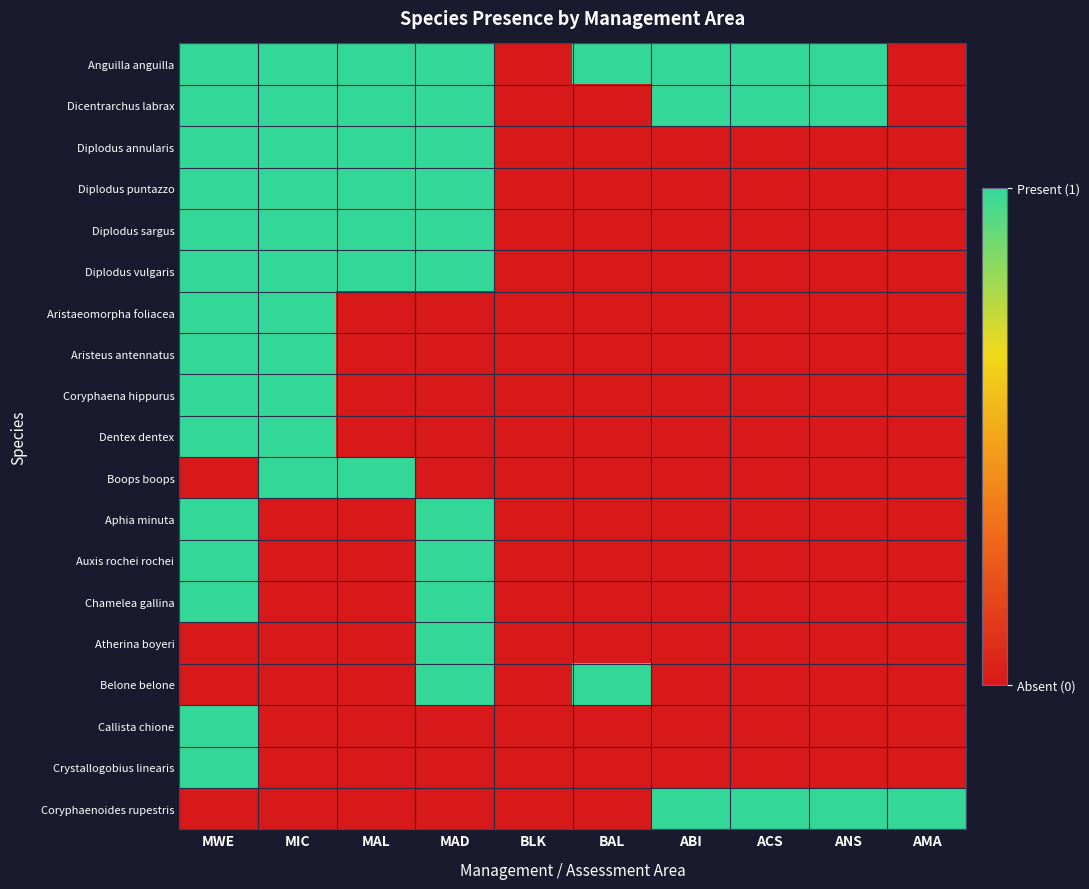

Reading right to left, transcribe all the data shown in this chart.

Anguilla anguilla: AMA=0	ANS=1	ACS=1	ABI=1	BAL=1	BLK=0	MAD=1	MAL=1	MIC=1	MWE=1
Dicentrarchus labrax: AMA=0	ANS=1	ACS=1	ABI=1	BAL=0	BLK=0	MAD=1	MAL=1	MIC=1	MWE=1
Diplodus annularis: AMA=0	ANS=0	ACS=0	ABI=0	BAL=0	BLK=0	MAD=1	MAL=1	MIC=1	MWE=1
Diplodus puntazzo: AMA=0	ANS=0	ACS=0	ABI=0	BAL=0	BLK=0	MAD=1	MAL=1	MIC=1	MWE=1
Diplodus sargus: AMA=0	ANS=0	ACS=0	ABI=0	BAL=0	BLK=0	MAD=1	MAL=1	MIC=1	MWE=1
Diplodus vulgaris: AMA=0	ANS=0	ACS=0	ABI=0	BAL=0	BLK=0	MAD=1	MAL=1	MIC=1	MWE=1
Aristaeomorpha foliacea: AMA=0	ANS=0	ACS=0	ABI=0	BAL=0	BLK=0	MAD=0	MAL=0	MIC=1	MWE=1
Aristeus antennatus: AMA=0	ANS=0	ACS=0	ABI=0	BAL=0	BLK=0	MAD=0	MAL=0	MIC=1	MWE=1
Coryphaena hippurus: AMA=0	ANS=0	ACS=0	ABI=0	BAL=0	BLK=0	MAD=0	MAL=0	MIC=1	MWE=1
Dentex dentex: AMA=0	ANS=0	ACS=0	ABI=0	BAL=0	BLK=0	MAD=0	MAL=0	MIC=1	MWE=1
Boops boops: AMA=0	ANS=0	ACS=0	ABI=0	BAL=0	BLK=0	MAD=0	MAL=1	MIC=1	MWE=0
Aphia minuta: AMA=0	ANS=0	ACS=0	ABI=0	BAL=0	BLK=0	MAD=1	MAL=0	MIC=0	MWE=1
Auxis rochei rochei: AMA=0	ANS=0	ACS=0	ABI=0	BAL=0	BLK=0	MAD=1	MAL=0	MIC=0	MWE=1
Chamelea gallina: AMA=0	ANS=0	ACS=0	ABI=0	BAL=0	BLK=0	MAD=1	MAL=0	MIC=0	MWE=1
Atherina boyeri: AMA=0	ANS=0	ACS=0	ABI=0	BAL=0	BLK=0	MAD=1	MAL=0	MIC=0	MWE=0
Belone belone: AMA=0	ANS=0	ACS=0	ABI=0	BAL=1	BLK=0	MAD=1	MAL=0	MIC=0	MWE=0
Callista chione: AMA=0	ANS=0	ACS=0	ABI=0	BAL=0	BLK=0	MAD=0	MAL=0	MIC=0	MWE=1
Crystallogobius linearis: AMA=0	ANS=0	ACS=0	ABI=0	BAL=0	BLK=0	MAD=0	MAL=0	MIC=0	MWE=1
Coryphaenoides rupestris: AMA=1	ANS=1	ACS=1	ABI=1	BAL=0	BLK=0	MAD=0	MAL=0	MIC=0	MWE=0